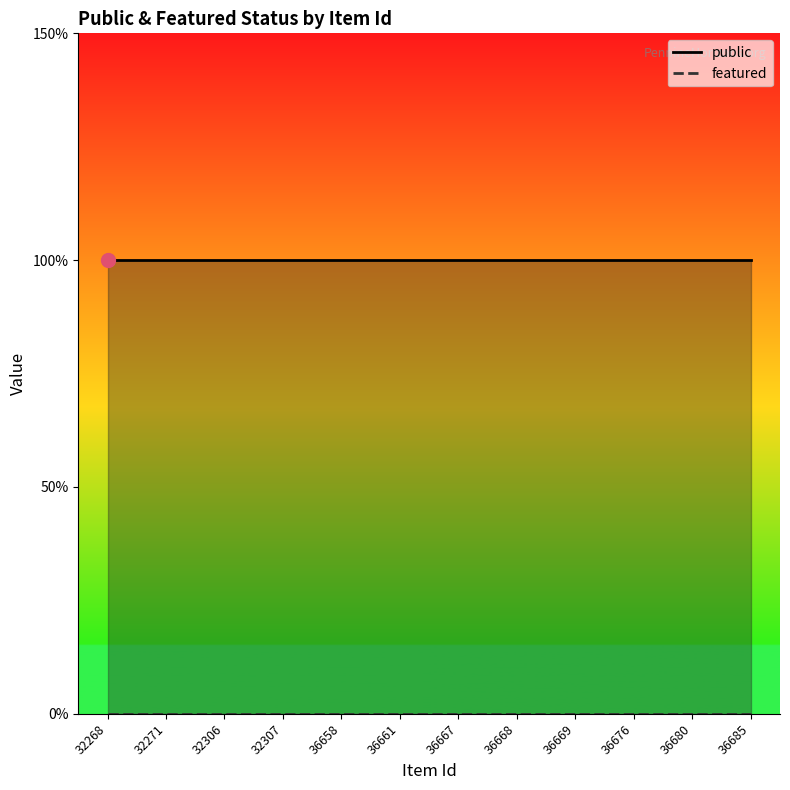

Rank the categories by featured value from highest to lowest.

32268, 32271, 32306, 32307, 36658, 36661, 36667, 36668, 36669, 36676, 36680, 36685